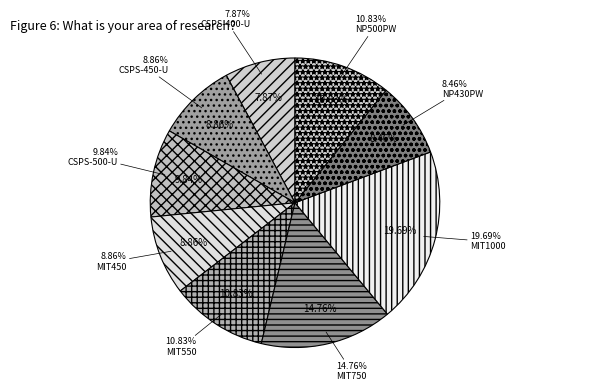

To the nearest percent, what portion does MIT550 represent?

11%